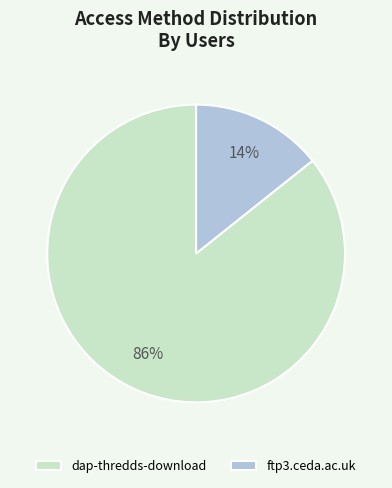

To the nearest percent, what percentage of the pie is ftp3.ceda.ac.uk?

14%